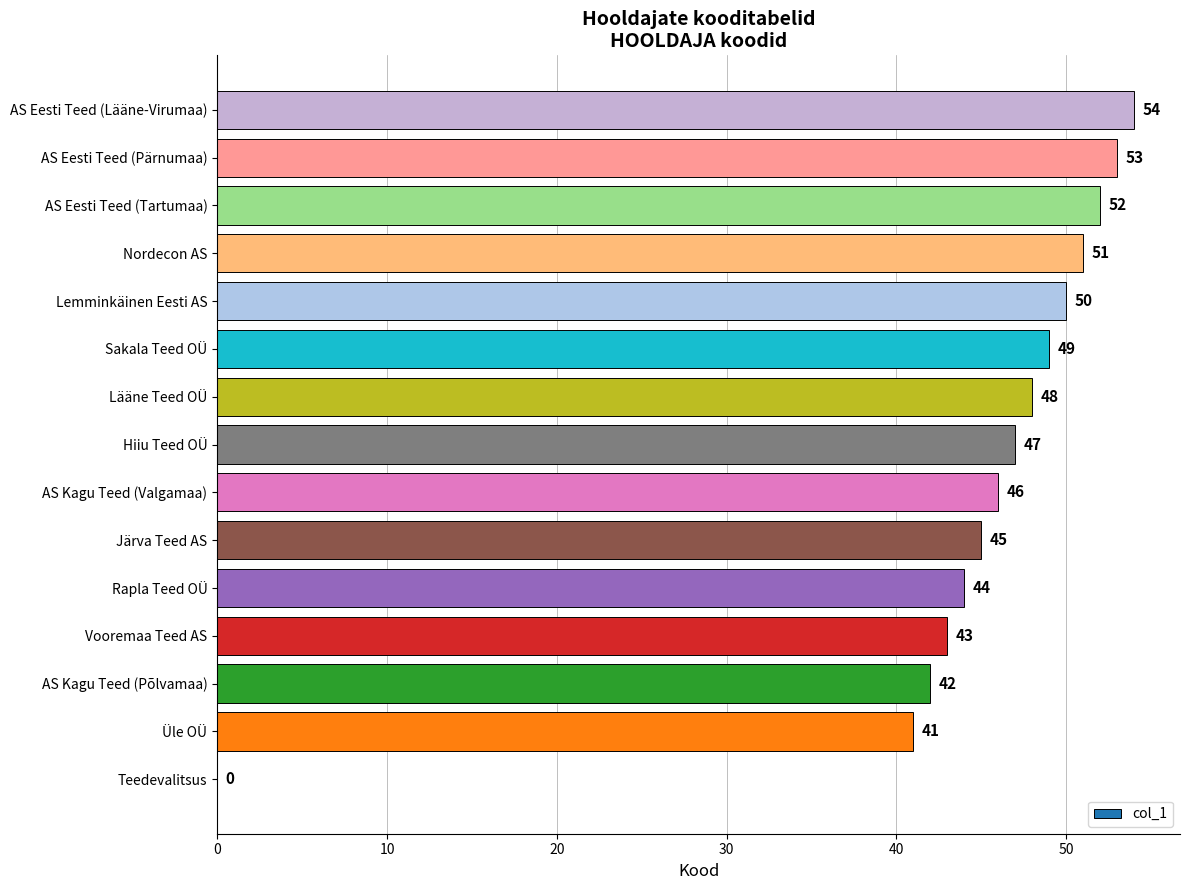

Between Lemminkäinen Eesti AS and Hiiu Teed OÜ, which is larger?

Lemminkäinen Eesti AS